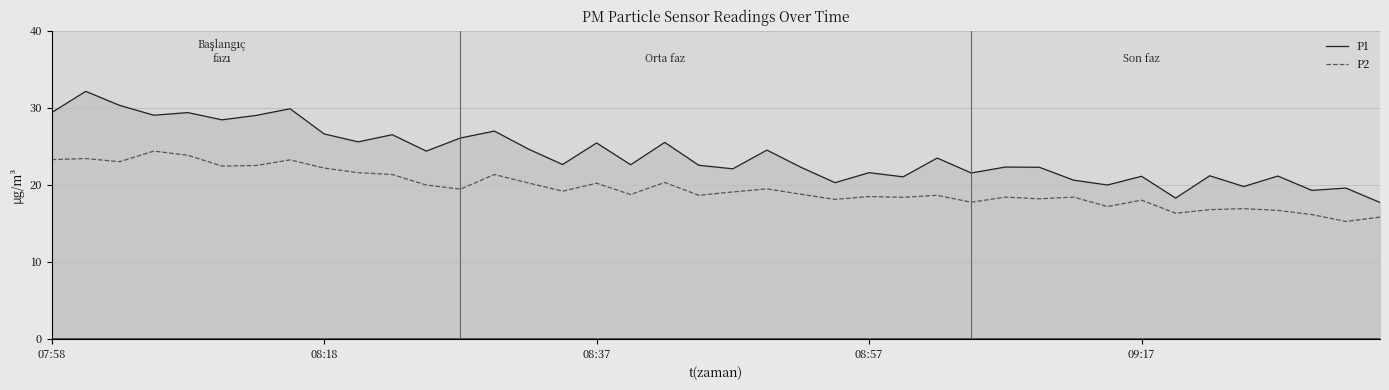

At how many categories does at least one series exceed 16?

40